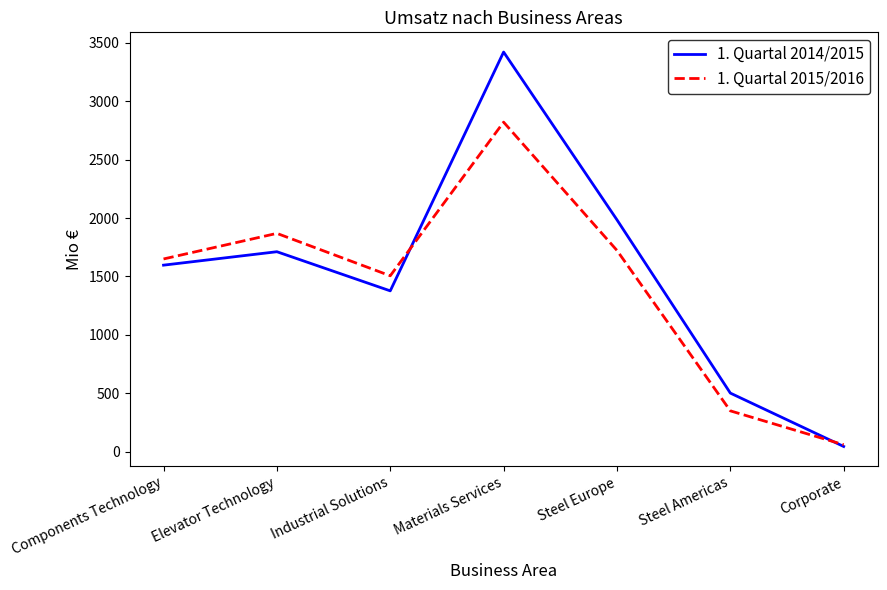

Which label corresponds to the smallest value in the chart?

Corporate